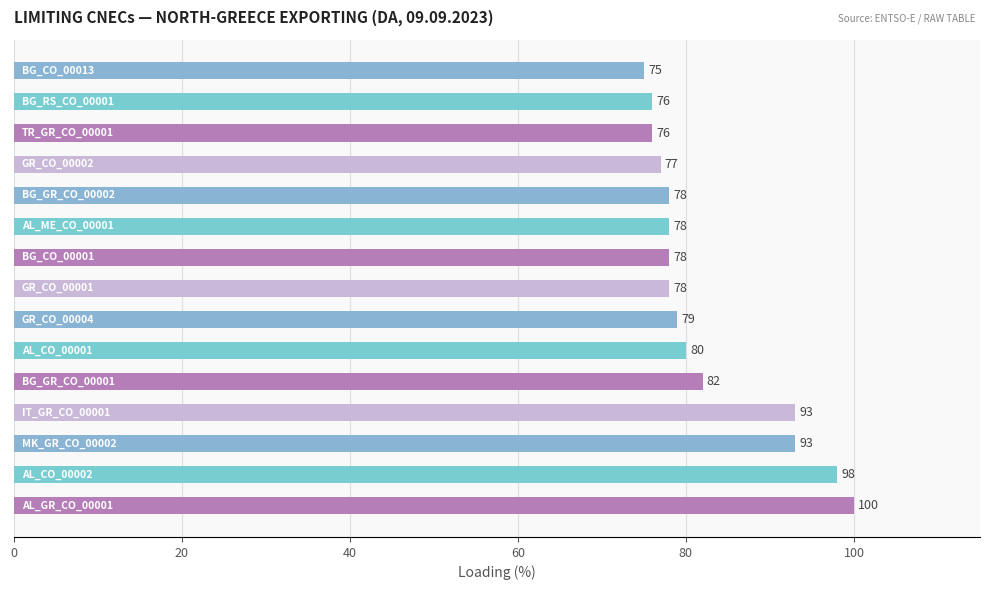

How many values are below 78?

4